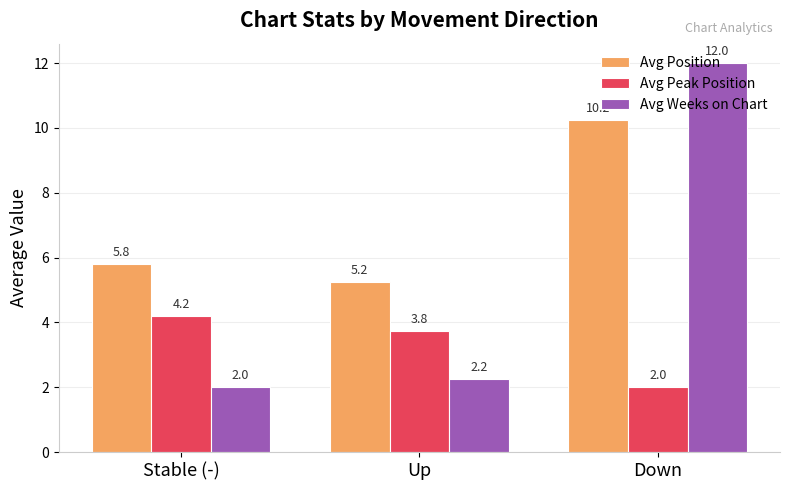

At which label does Avg Peak Position first exceed 3?

Stable (-)